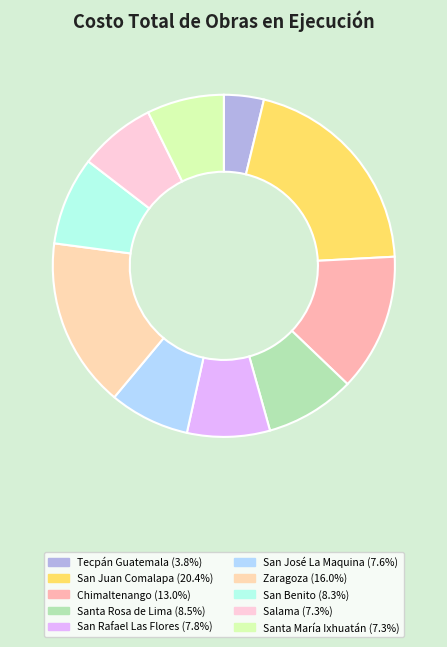

Combined, do San Benito and Chimaltenango account for over 50%?

No